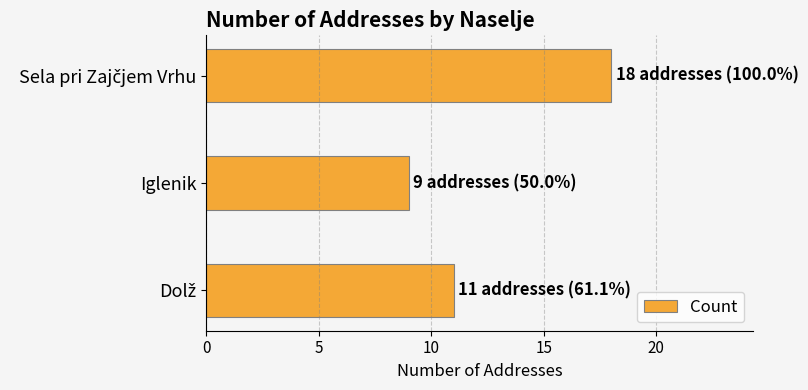

The chart shows a value of 9 at Iglenik. True or false?

True